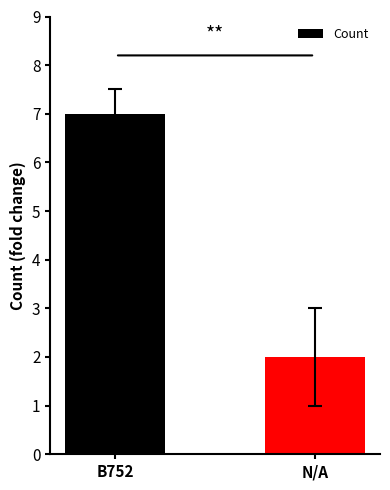

How many series are shown in this chart?

1